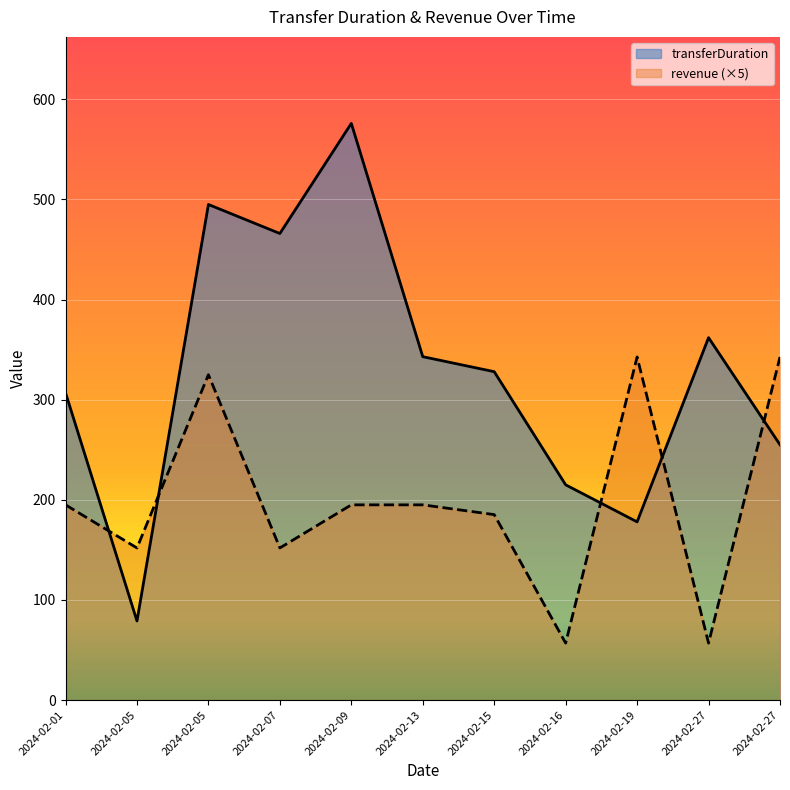

How many interior local valleys does the revenue series have?

4